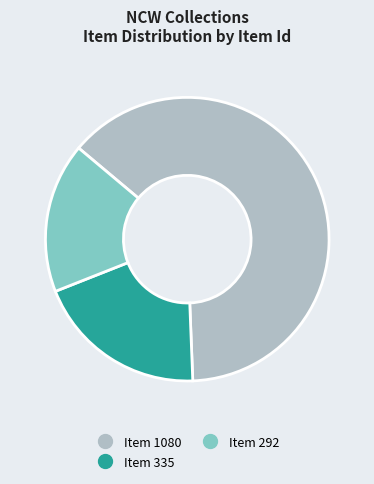

Is there a majority slice in this chart?

Yes